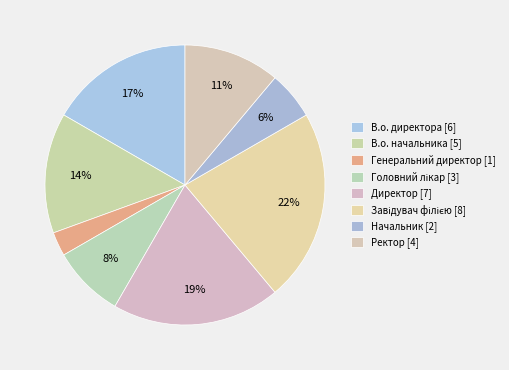

How many segments does this pie chart have?

8